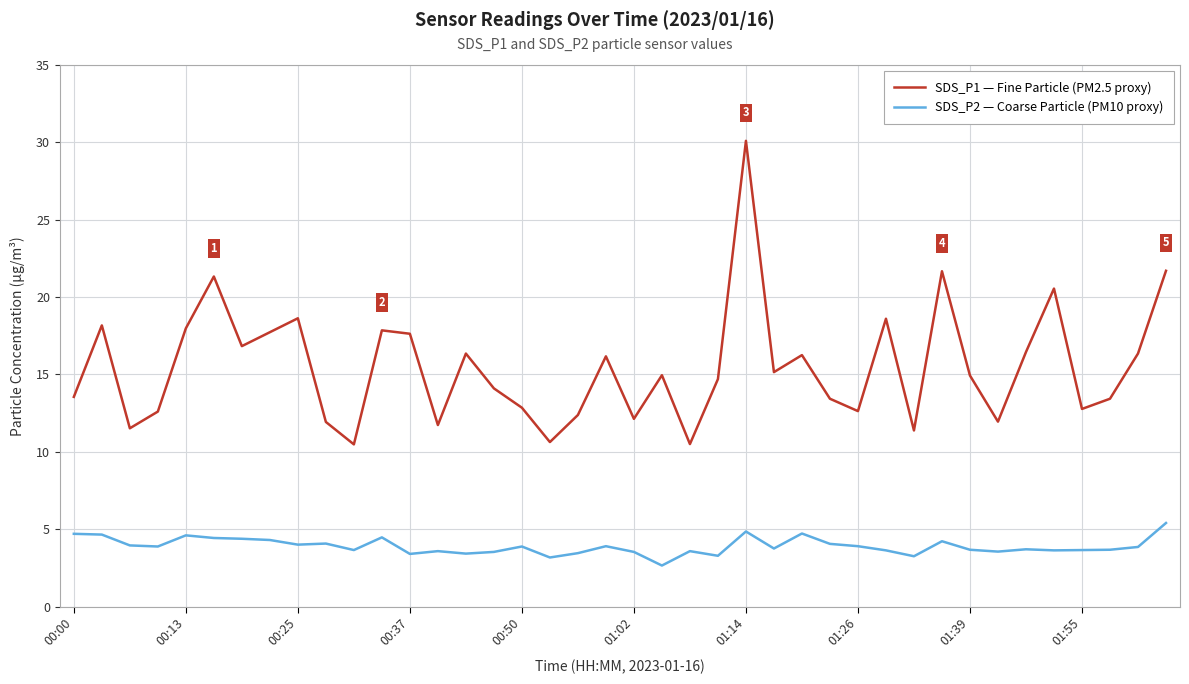

What are all the series names shown in the legend?

SDS_P1 — Fine Particle (PM2.5 proxy), SDS_P2 — Coarse Particle (PM10 proxy)